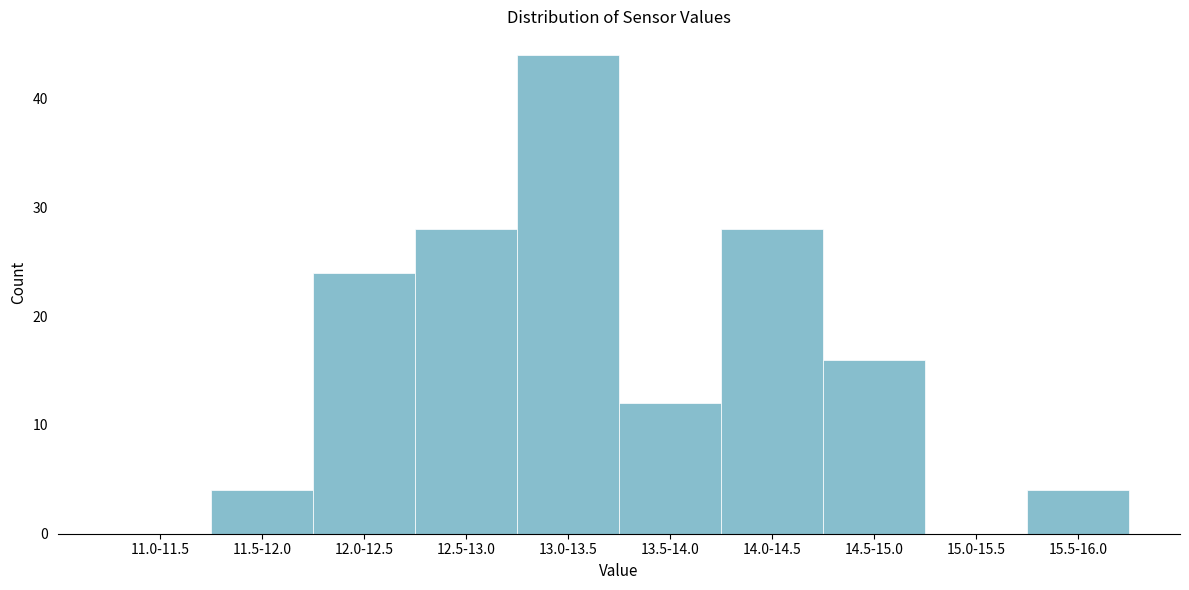

Reading left to right, transcribe all the data shown in this chart.

11.0-11.5=0	11.5-12.0=4	12.0-12.5=24	12.5-13.0=28	13.0-13.5=44	13.5-14.0=12	14.0-14.5=28	14.5-15.0=16	15.0-15.5=0	15.5-16.0=4